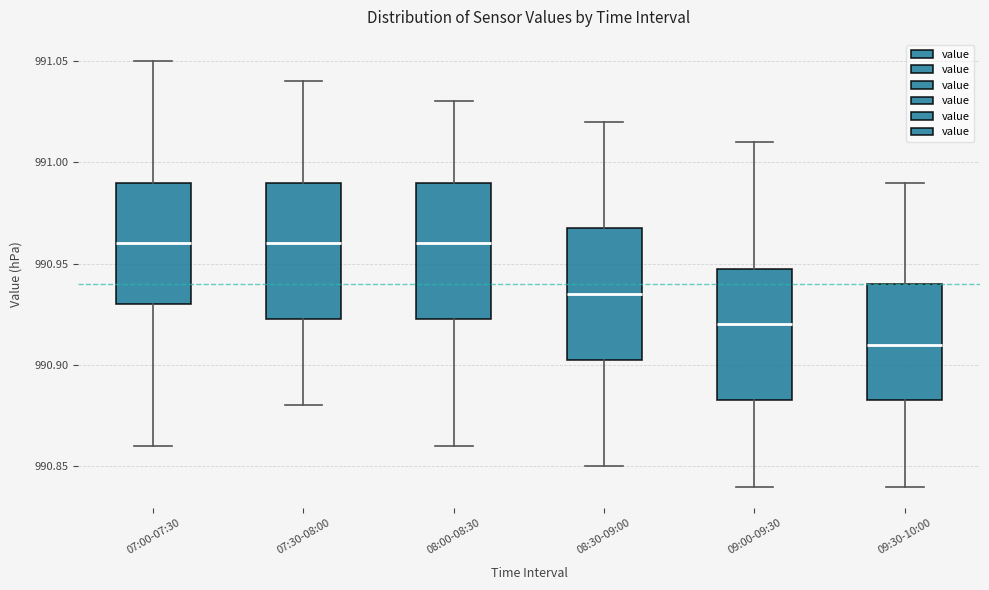

Reading left to right, transcribe this box plot: for each box, give where its median line is, the range the box spans, and where its two whiskers end, as read against the y-axis. The values are not printed on the chart, so give them approximately, as read against the axis.

07:00-07:30: median 990.960, box 990.930 to 990.990, whiskers 990.860 to 991.050
07:30-08:00: median 990.960, box 990.925 to 990.990, whiskers 990.880 to 991.040
08:00-08:30: median 990.960, box 990.925 to 990.990, whiskers 990.860 to 991.030
08:30-09:00: median 990.935, box 990.905 to 990.970, whiskers 990.850 to 991.020
09:00-09:30: median 990.920, box 990.885 to 990.950, whiskers 990.840 to 991.010
09:30-10:00: median 990.910, box 990.885 to 990.940, whiskers 990.840 to 990.990